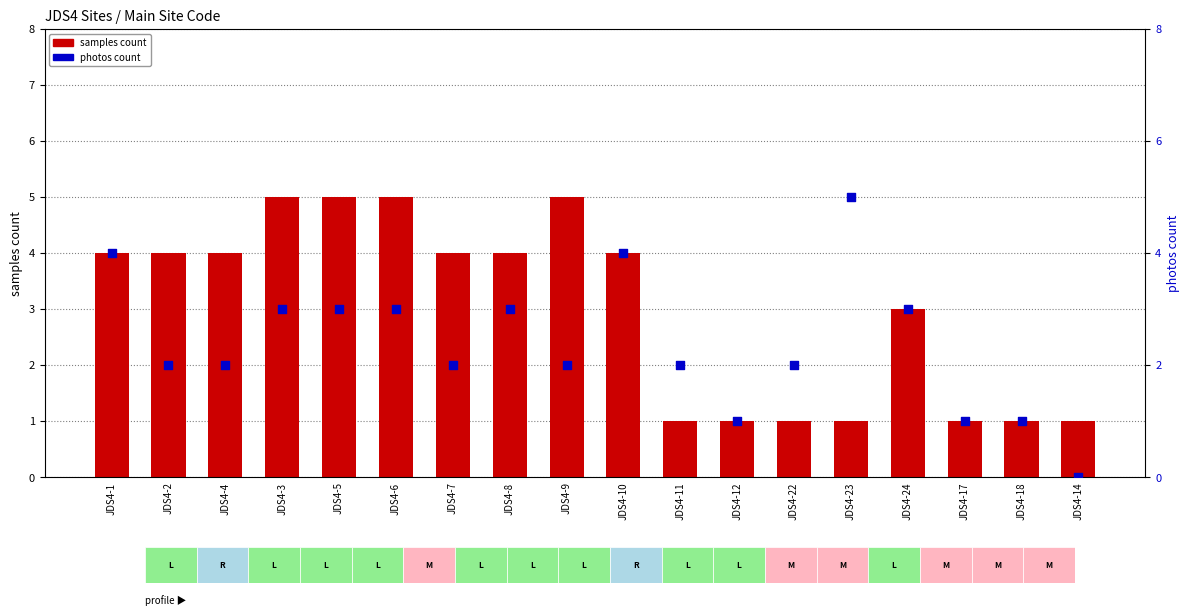

What is the total value across all series at JDS4-17?

2